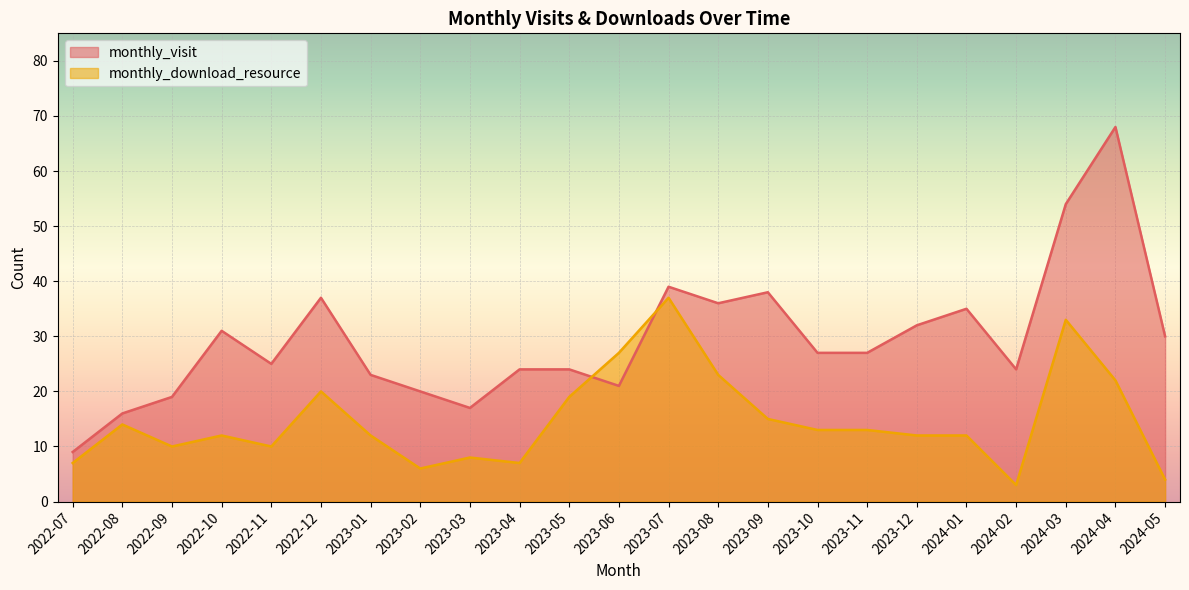

What is the spread (max minus min) of values at 2022-09?

9